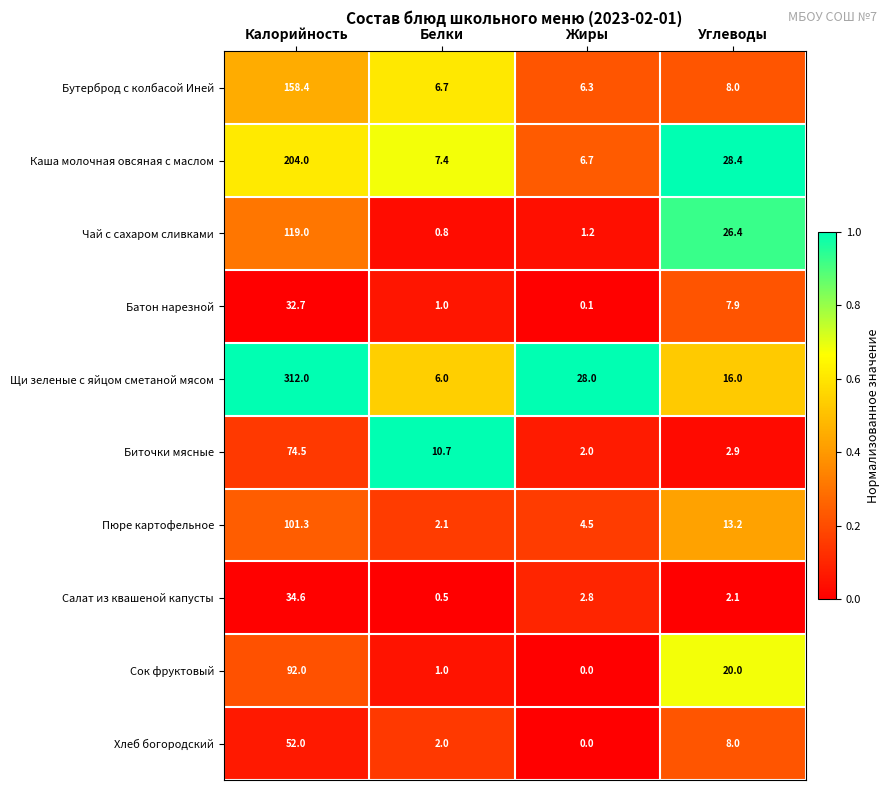

Count the number of categories in the chart.

4